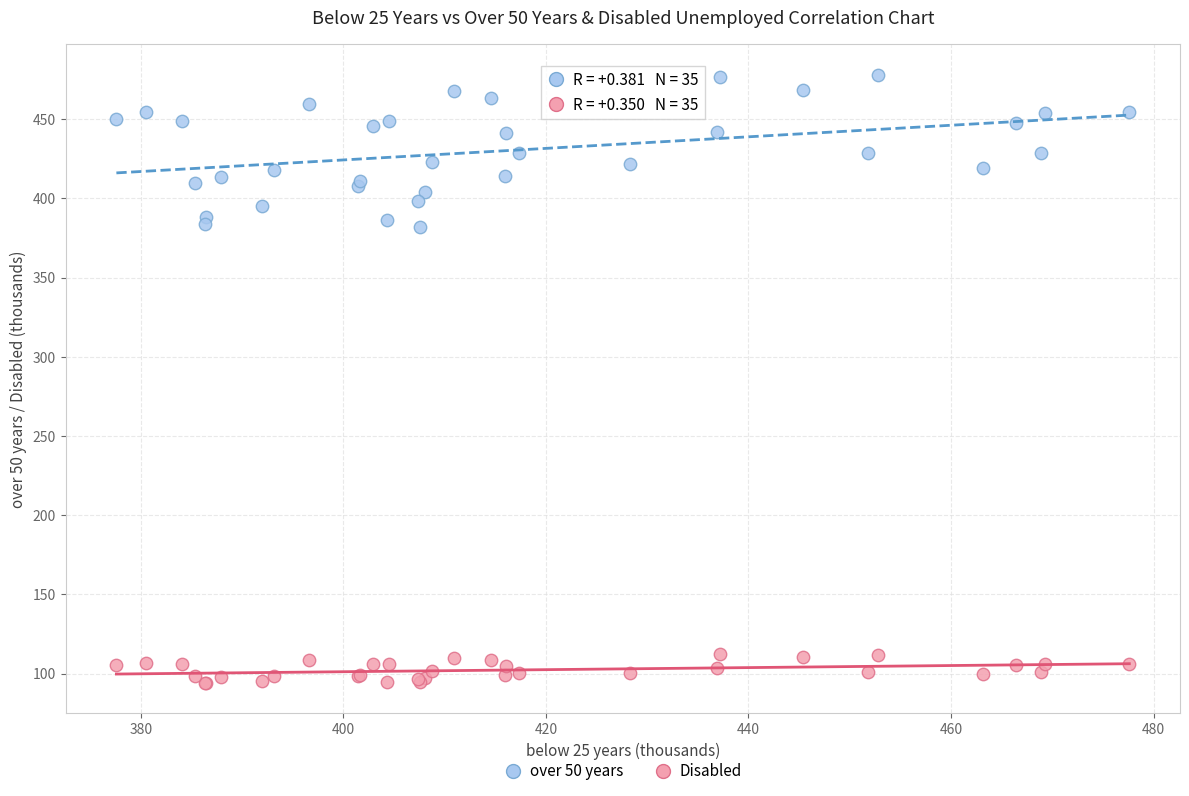

What is the X range (max minus min) for the scatter plot?

100.0